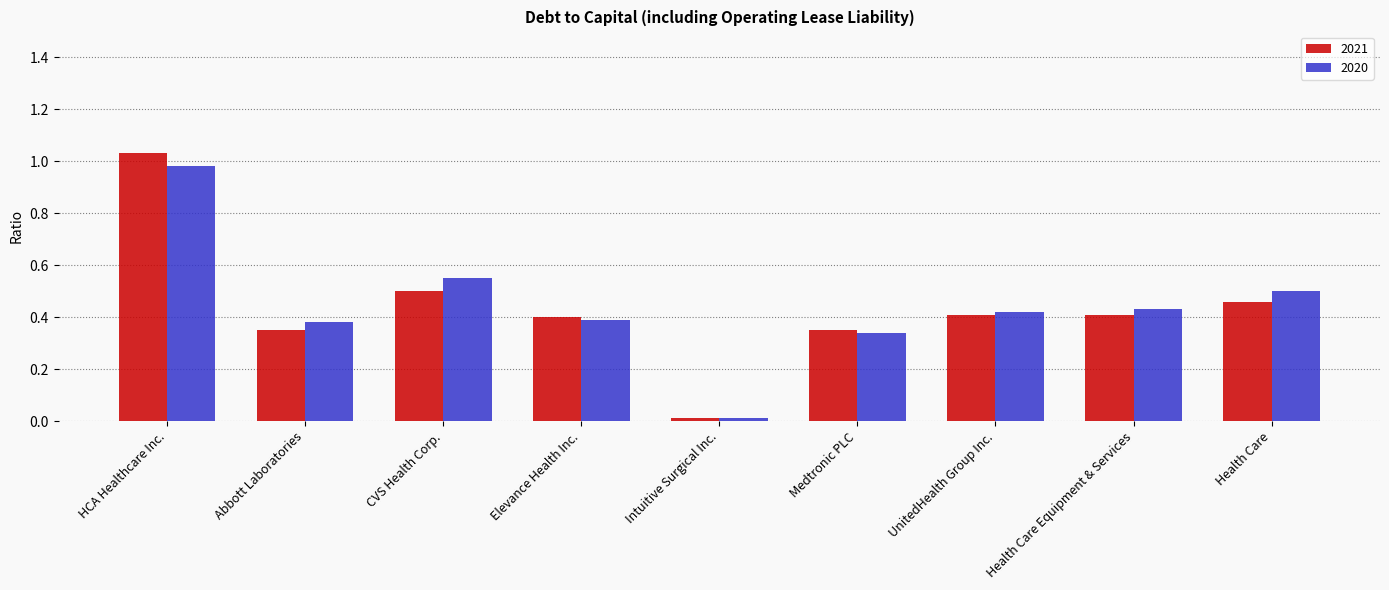

What is the sum of all 2020 values?

4.0